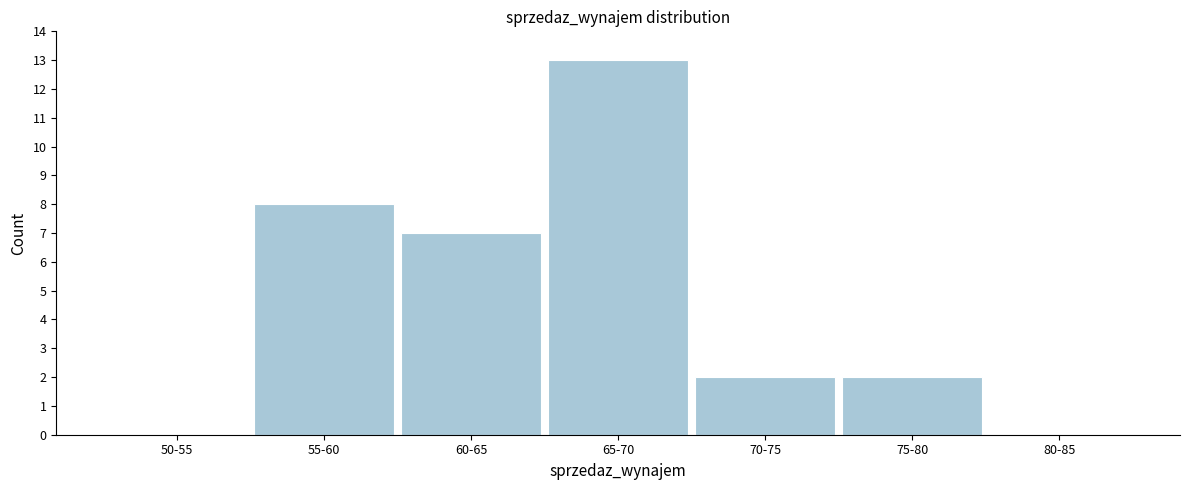

Reading right to left, transcribe all the data shown in this chart.

80-85=0	75-80=2	70-75=2	65-70=13	60-65=7	55-60=8	50-55=0